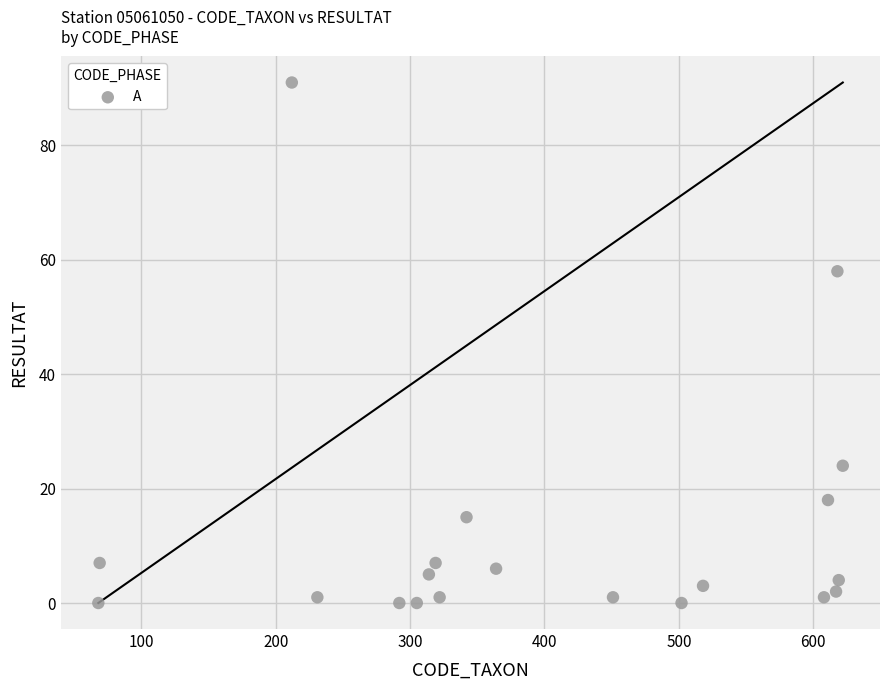

What Y value in the scatter plot is closest to 45?

58